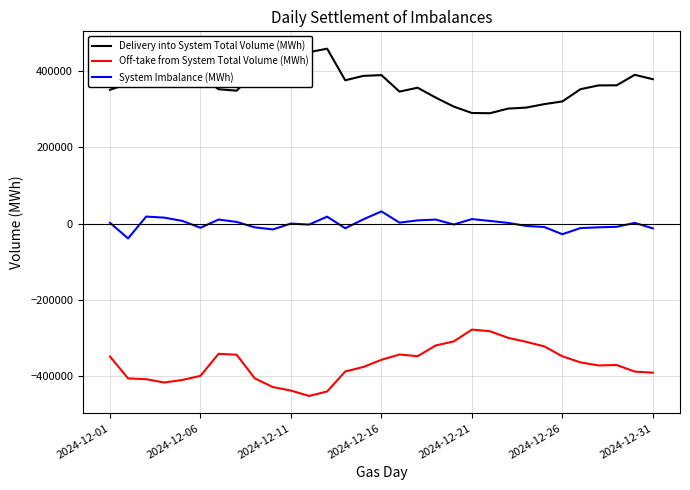

What is the highest value of the Delivery into System Total Volume (MWh) series?

458408.0